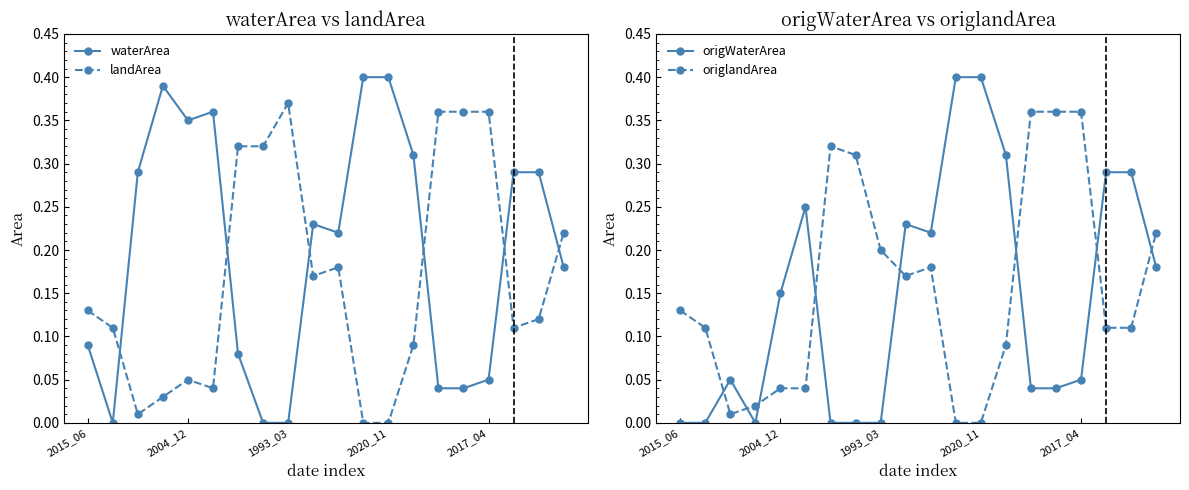

List the series in order of their peak value, highest first.

waterArea, origWaterArea, landArea, origlandArea